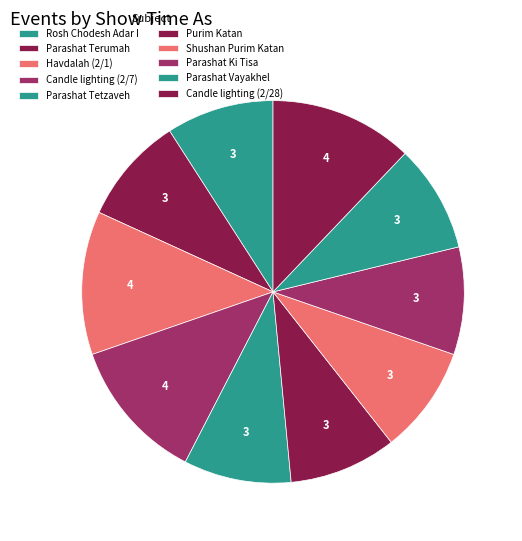

To the nearest percent, what is the average slice percentage?

10%